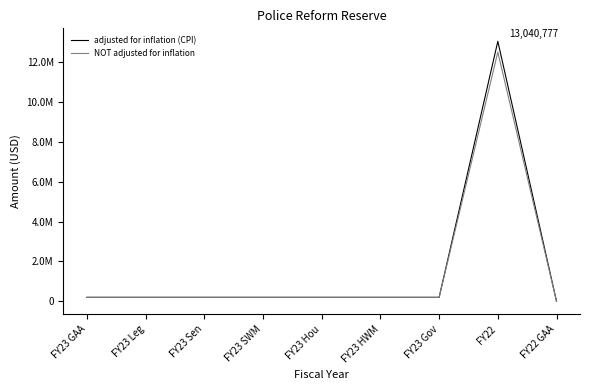

What are all the series names shown in the legend?

adjusted for inflation (CPI), NOT adjusted for inflation